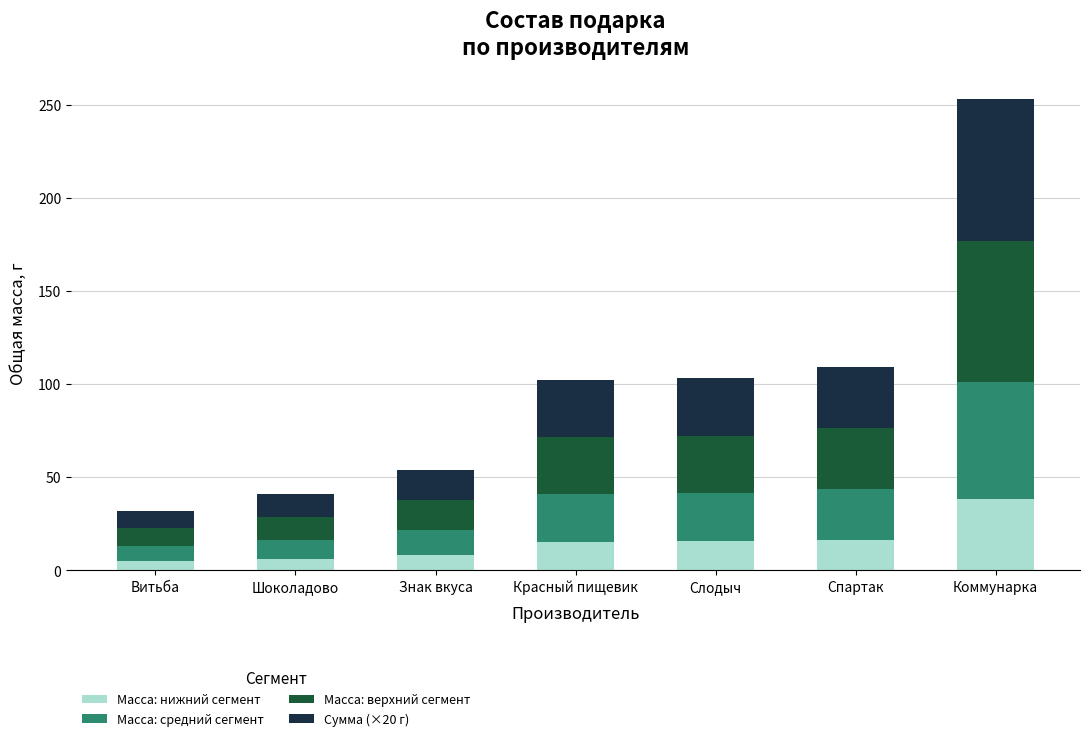

What is the total value across all series at Шоколадово?

41.0